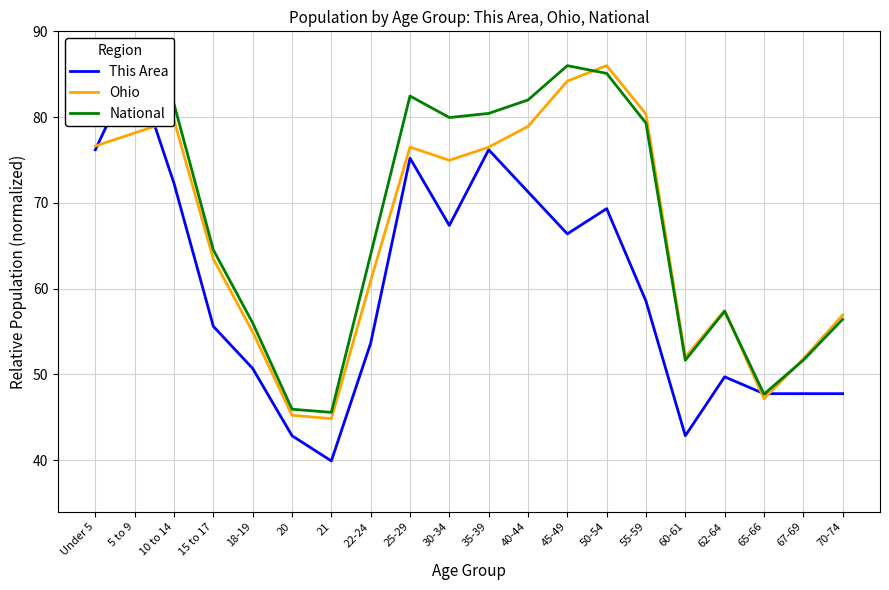

Which series ends up on top after the final intersection of National and This Area?

National